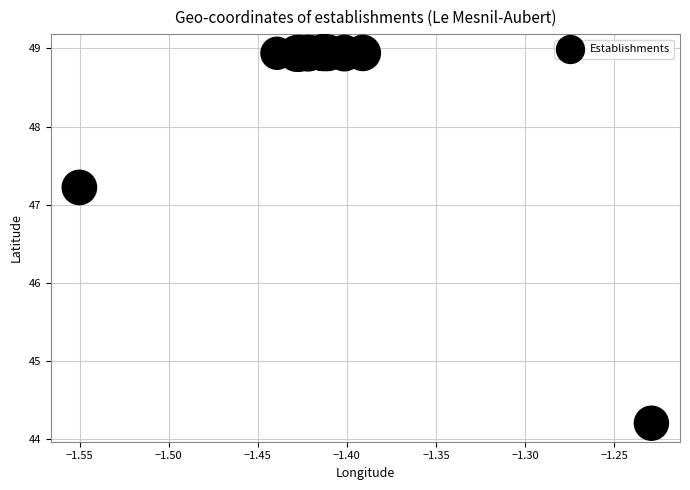

What Y value in the scatter plot is closest to 46?

47.2